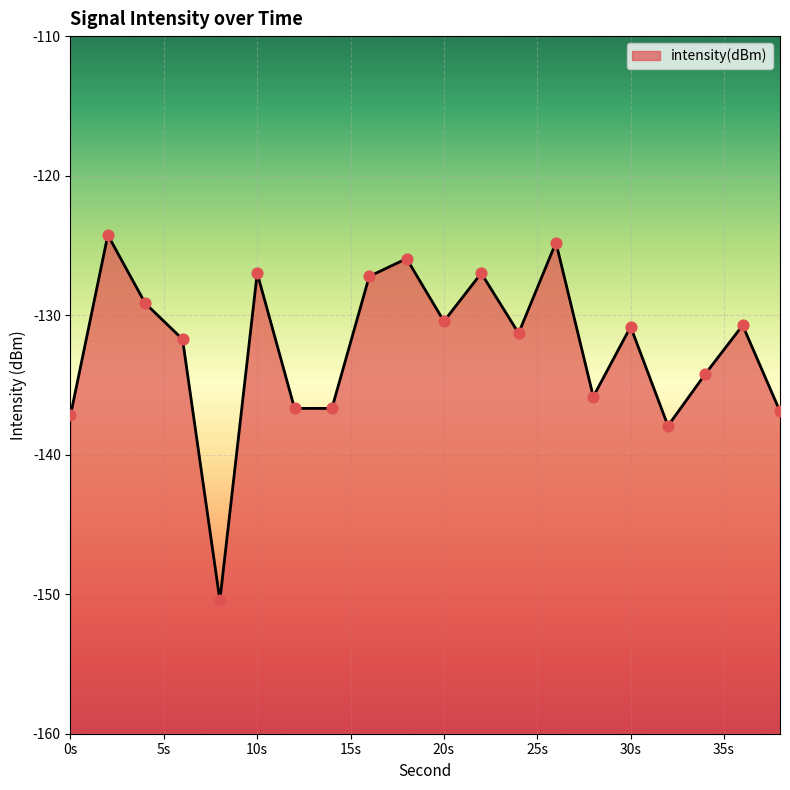

What is the change in value from 2 to 24?

-7.0